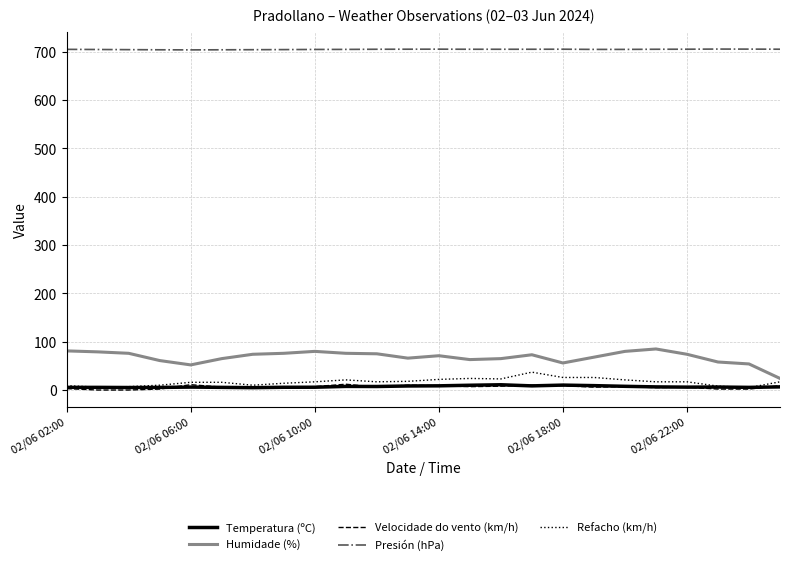

True or false: Refacho (km/h) has more than 1 points higher than both neighbors.

True